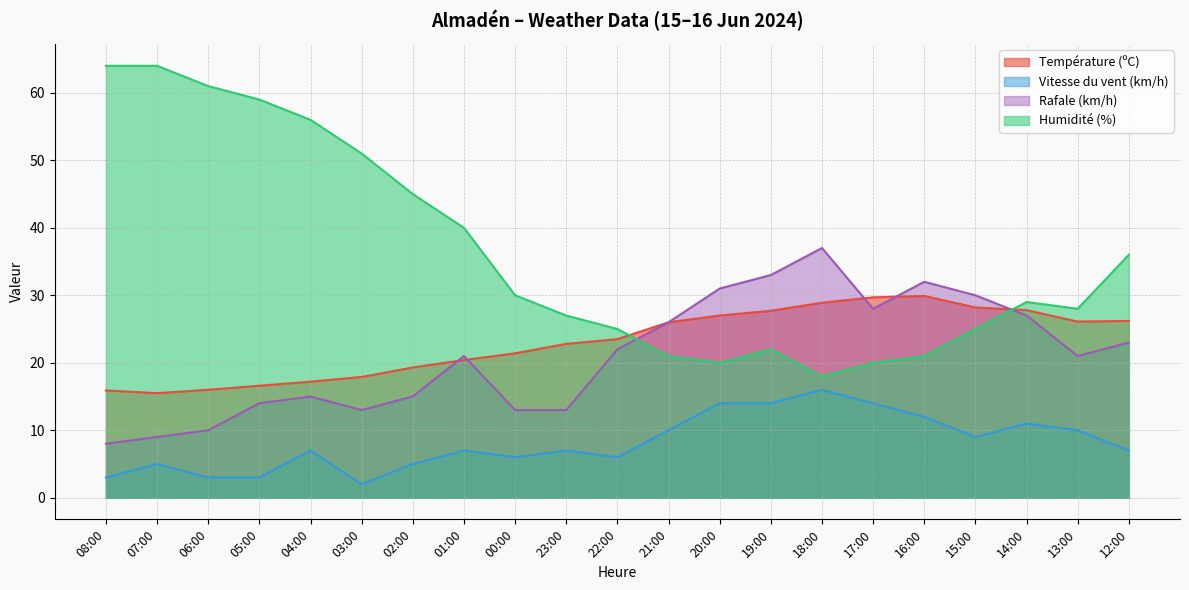

List the labels in order of Rafale (km/h) value, largest first.

18:00, 19:00, 16:00, 20:00, 15:00, 17:00, 14:00, 21:00, 12:00, 22:00, 01:00, 13:00, 04:00, 02:00, 05:00, 03:00, 00:00, 23:00, 06:00, 07:00, 08:00